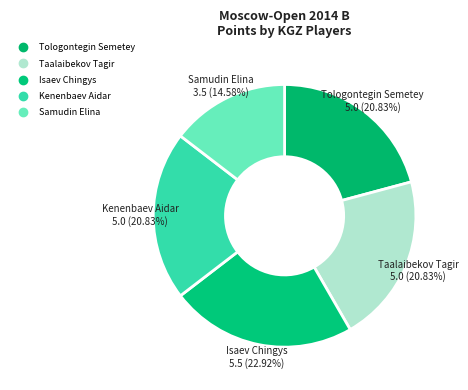

How many segments does this pie chart have?

5